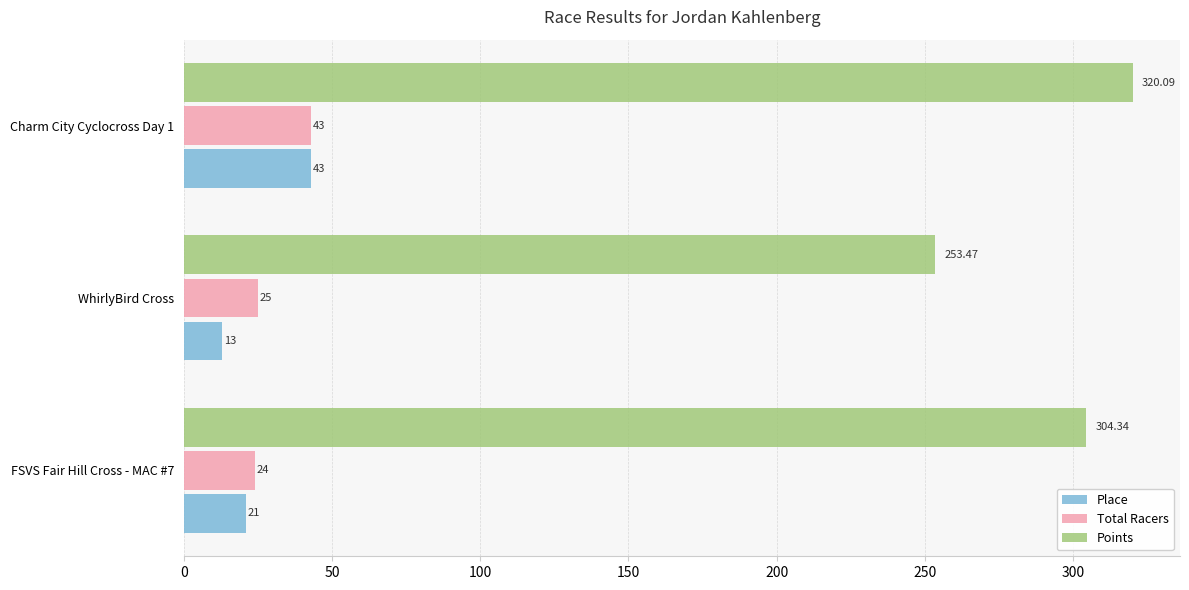

What is the average value of the Place series?

25.7